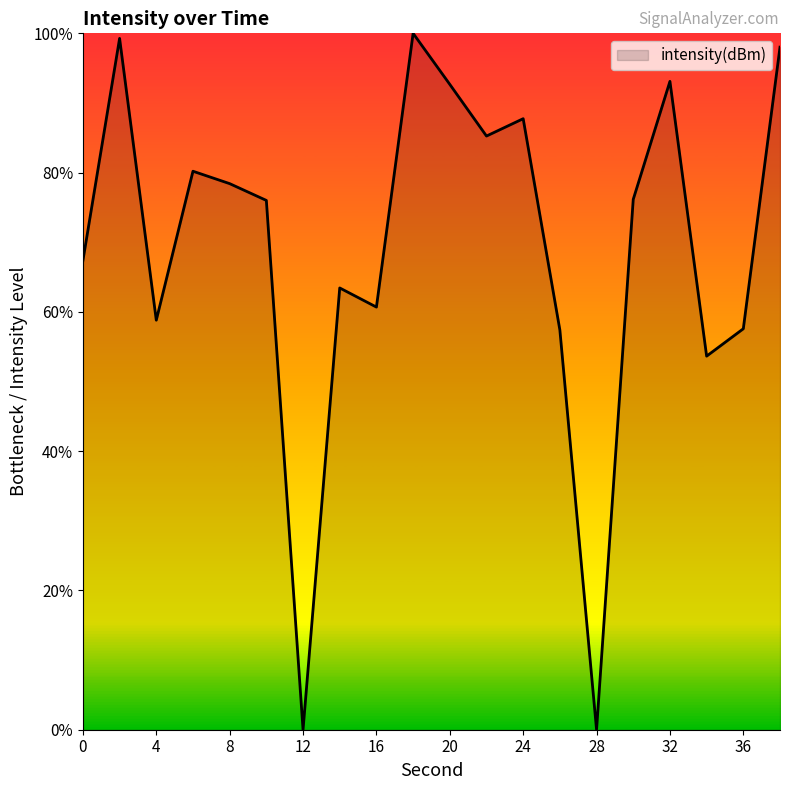

Does the chart display data point markers on the line(s)?

No